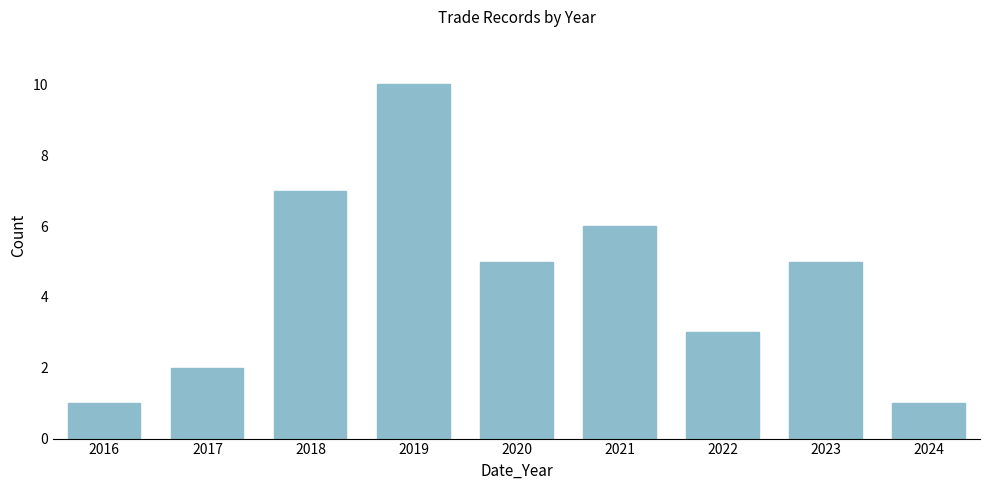

Reading right to left, extract all data points from this chart.

2024=1	2023=5	2022=3	2021=6	2020=5	2019=10	2018=7	2017=2	2016=1